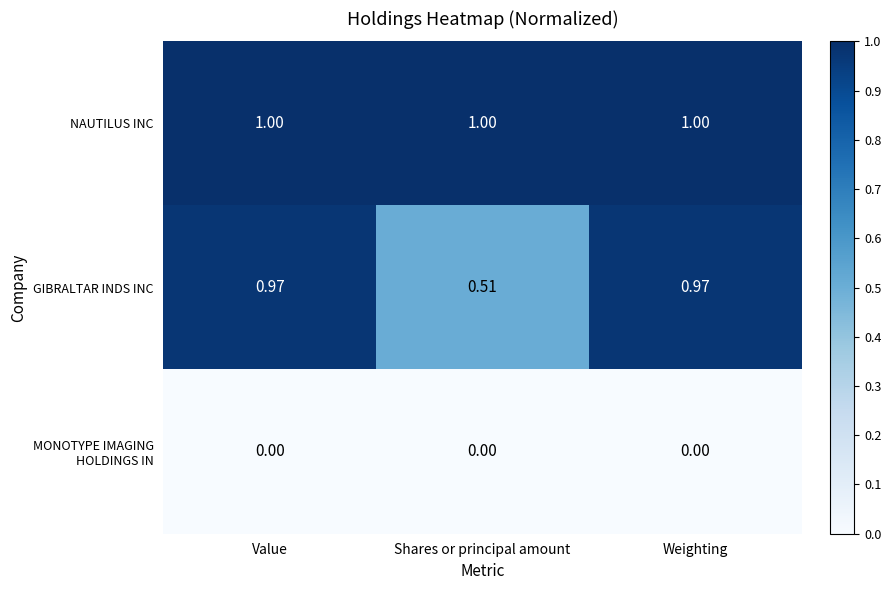

Which series has the widest spread of values?

GIBRALTAR INDS INC